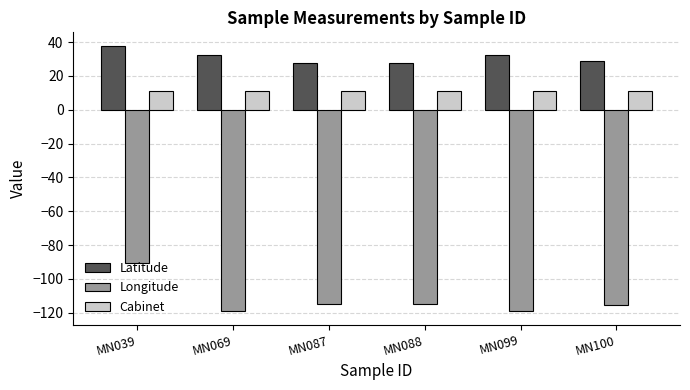

Rank the series by their maximum value, from lowest to highest.

Longitude, Cabinet, Latitude